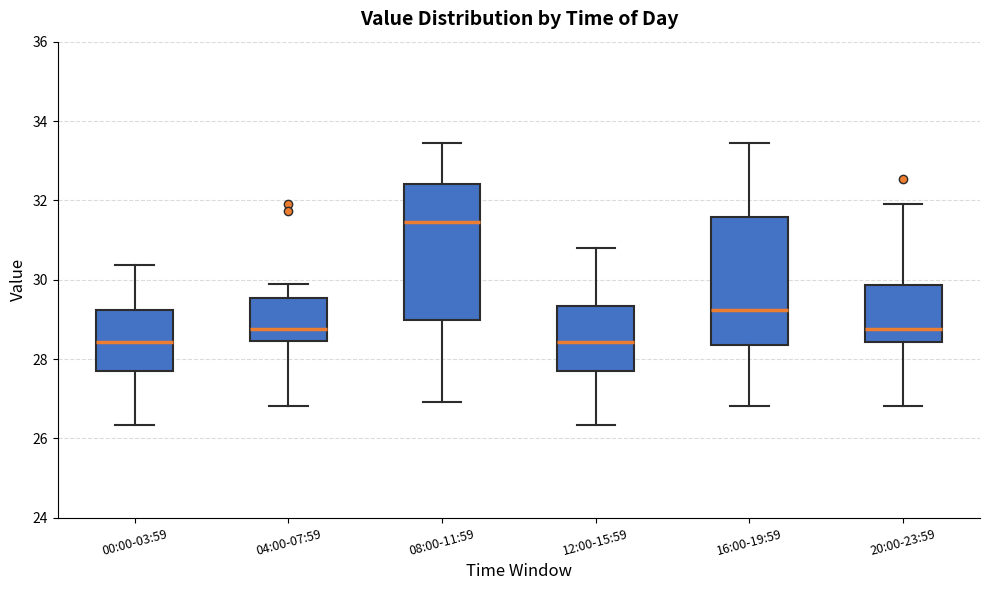

Reading left to right, transcribe this box plot: for each box, give where its median line is, the range the box spans, and where its two whiskers end, as read against the y-axis. The values are not printed on the chart, so give them approximately, as read against the axis.

00:00-03:59: median 28.4, box 27.6 to 29.2, whiskers 26.4 to 30.4
04:00-07:59: median 28.8, box 28.4 to 29.6, whiskers 26.8 to 30.0
08:00-11:59: median 31.4, box 29.0 to 32.4, whiskers 27.0 to 33.4
12:00-15:59: median 28.4, box 27.6 to 29.4, whiskers 26.4 to 30.8
16:00-19:59: median 29.2, box 28.4 to 31.6, whiskers 26.8 to 33.4
20:00-23:59: median 28.8, box 28.4 to 29.8, whiskers 26.8 to 32.0